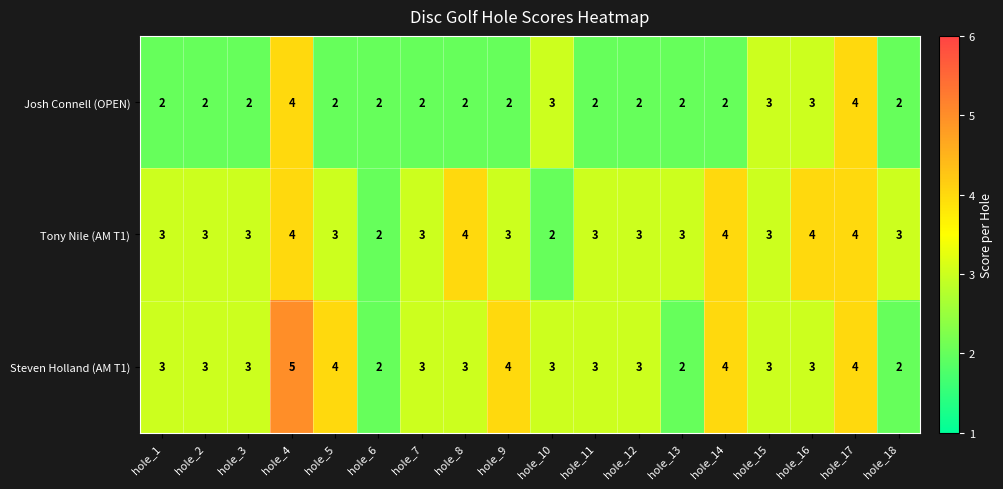

What is the sum of the Tony Nile (AM T1) values at hole_15 and hole_16?

7